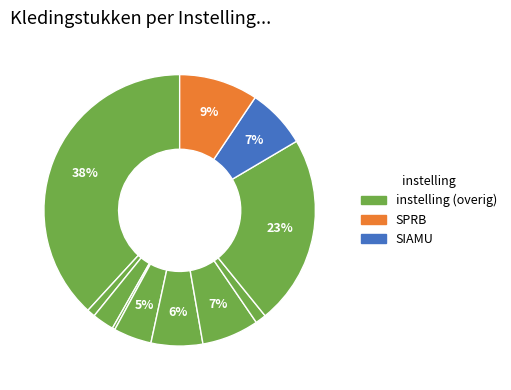

Which category has the smallest portion of the pie?

HYDRIA